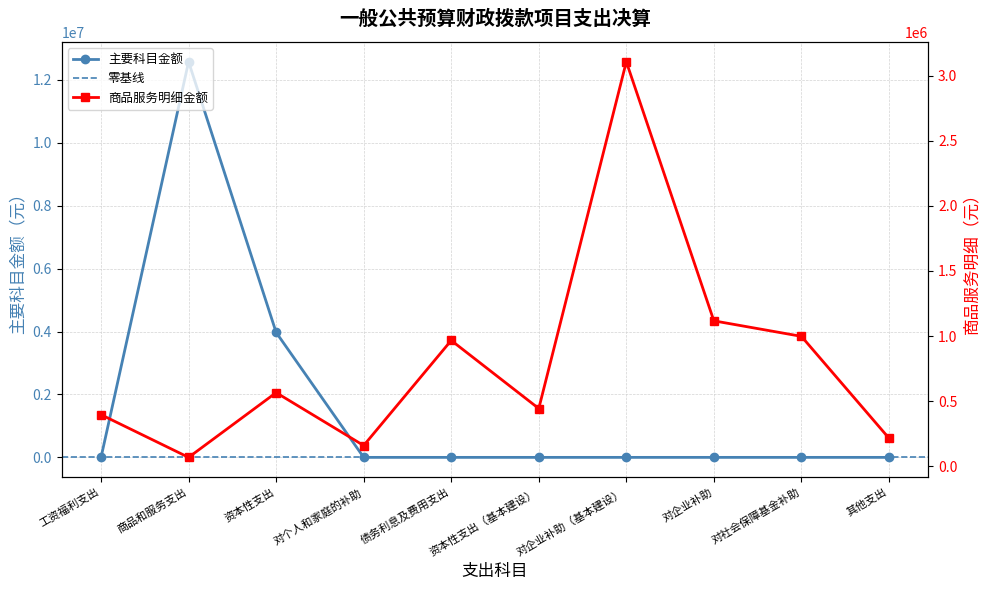

What is the value of the 商品服务明细 point at the 2nd from the left?

68004.0